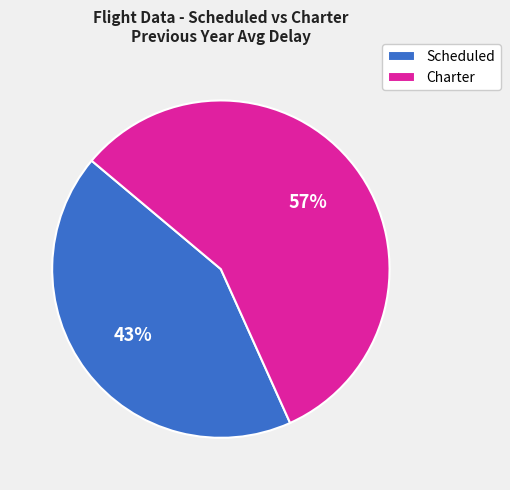

Which category accounts for the majority?

Charter